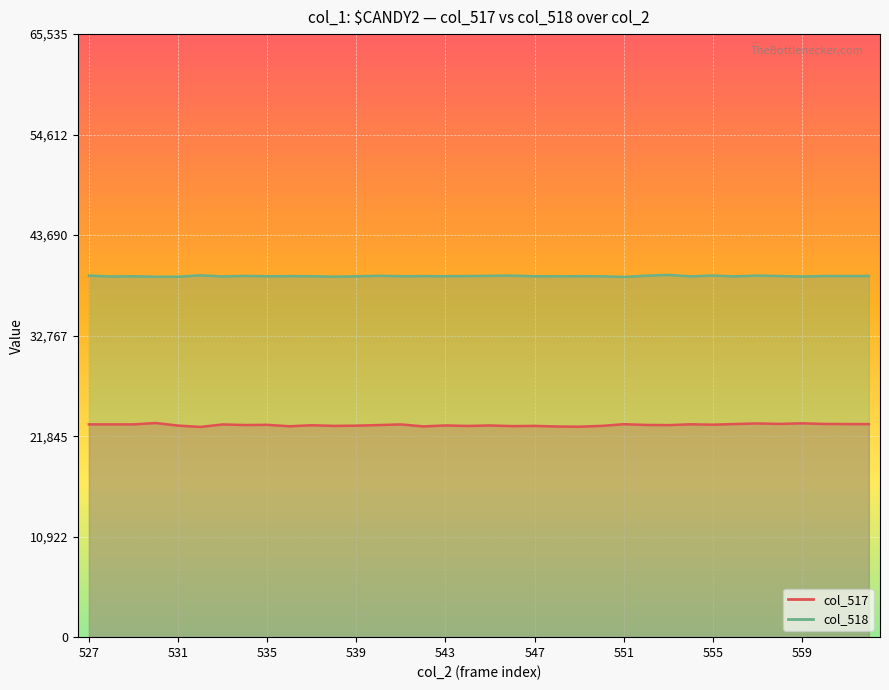

What is the sum of all col_517 values?

830014